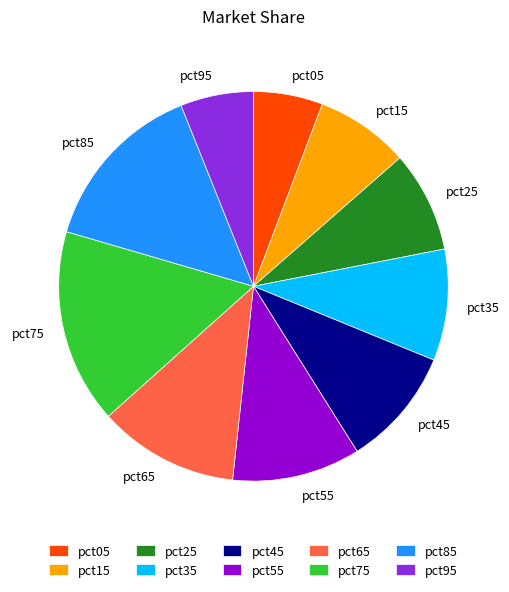

Count the number of slices in the pie.

10